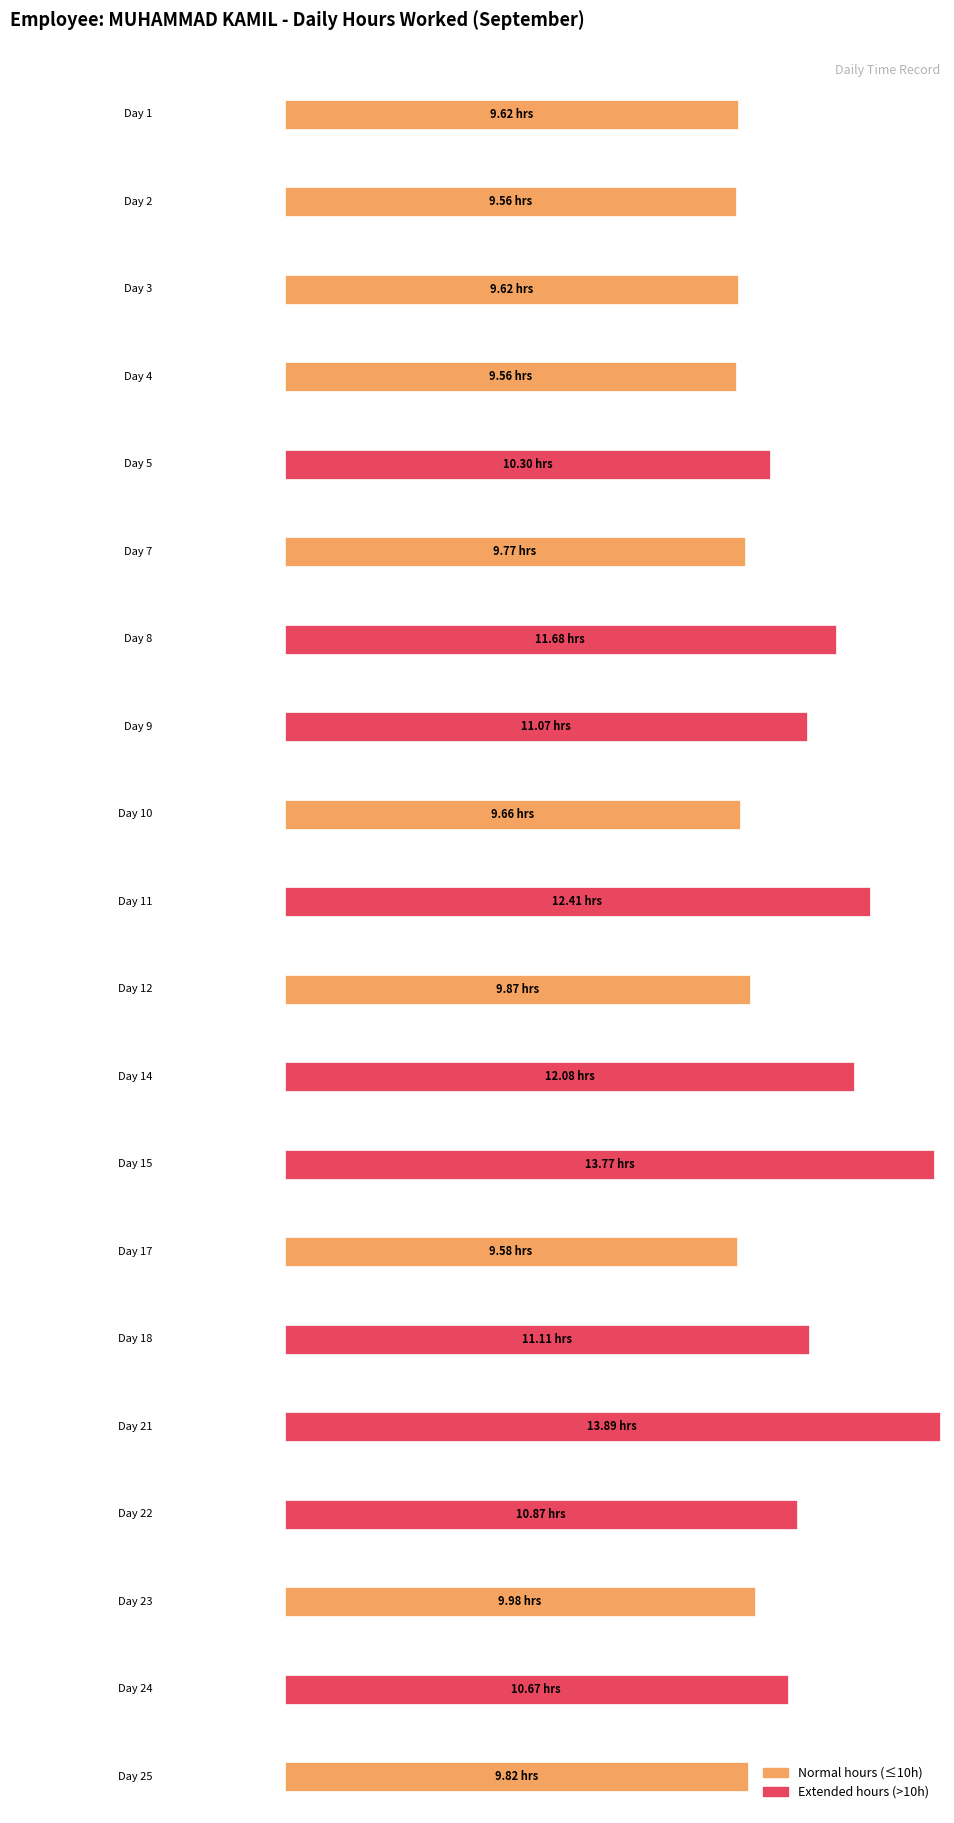

Rank the categories by value from highest to lowest.

Day 21, Day 15, Day 11, Day 14, Day 8, Day 18, Day 9, Day 22, Day 24, Day 5, Day 23, Day 12, Day 25, Day 7, Day 10, Day 1, Day 3, Day 17, Day 2, Day 4